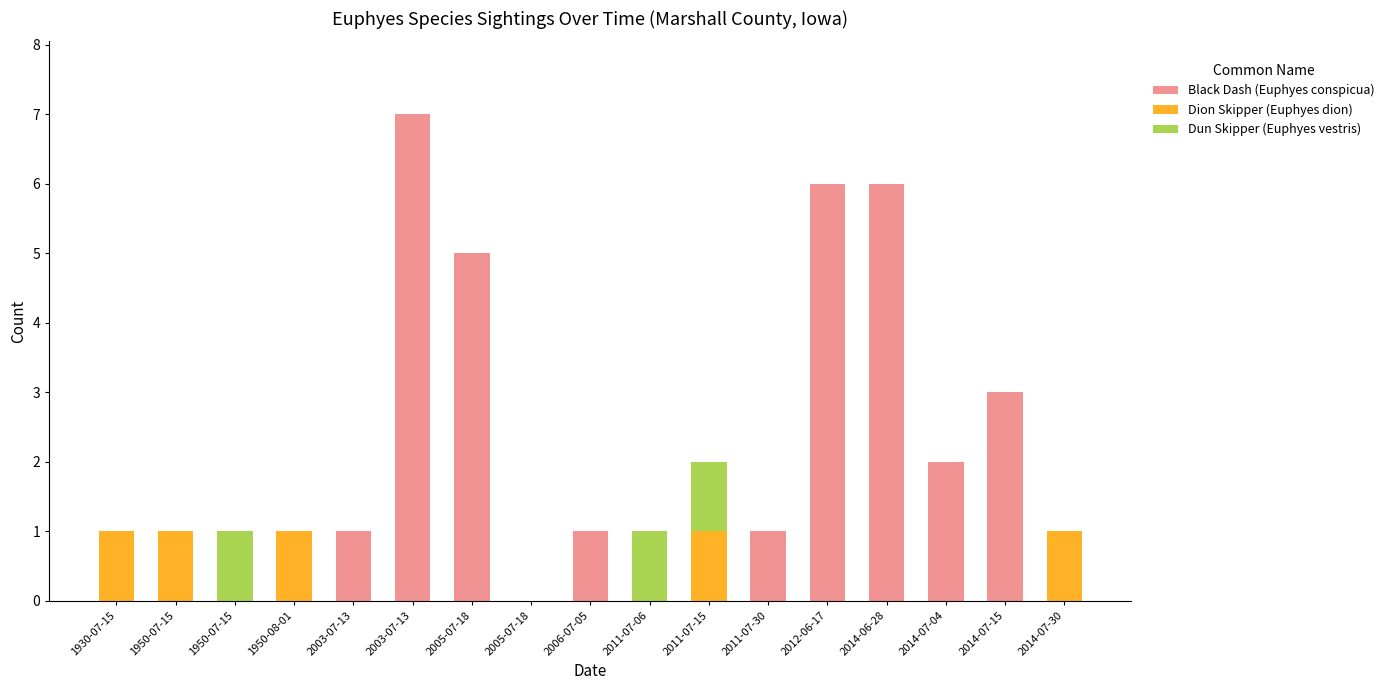

What are all the series names shown in the legend?

Black Dash (Euphyes conspicua), Dion Skipper (Euphyes dion), Dun Skipper (Euphyes vestris)